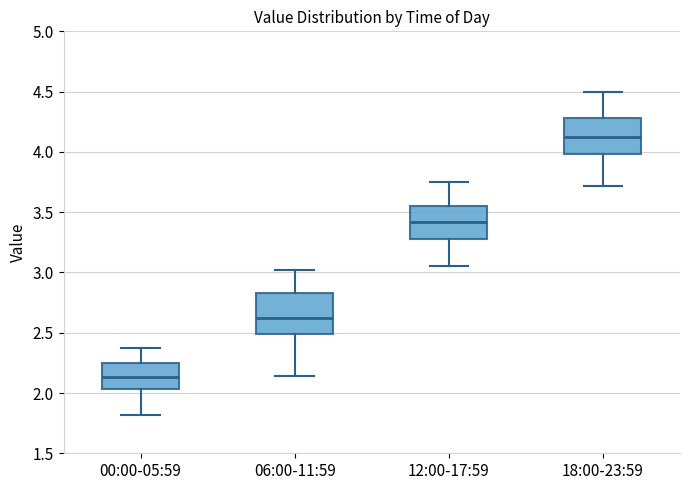

Which box has the highest median line?

18:00-23:59